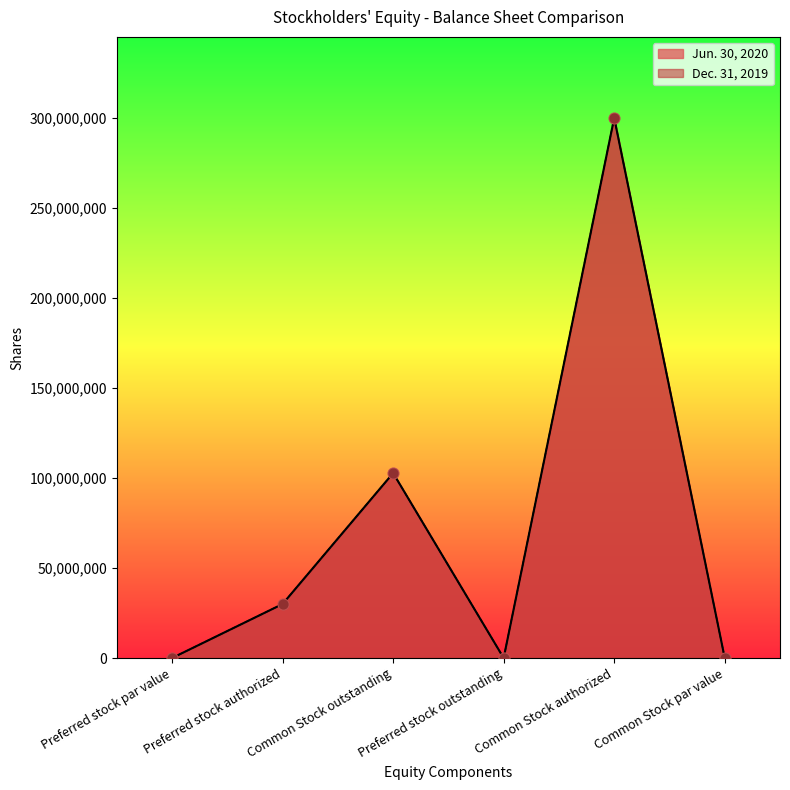

Which series contains the highest Y value?

Jun. 30, 2020